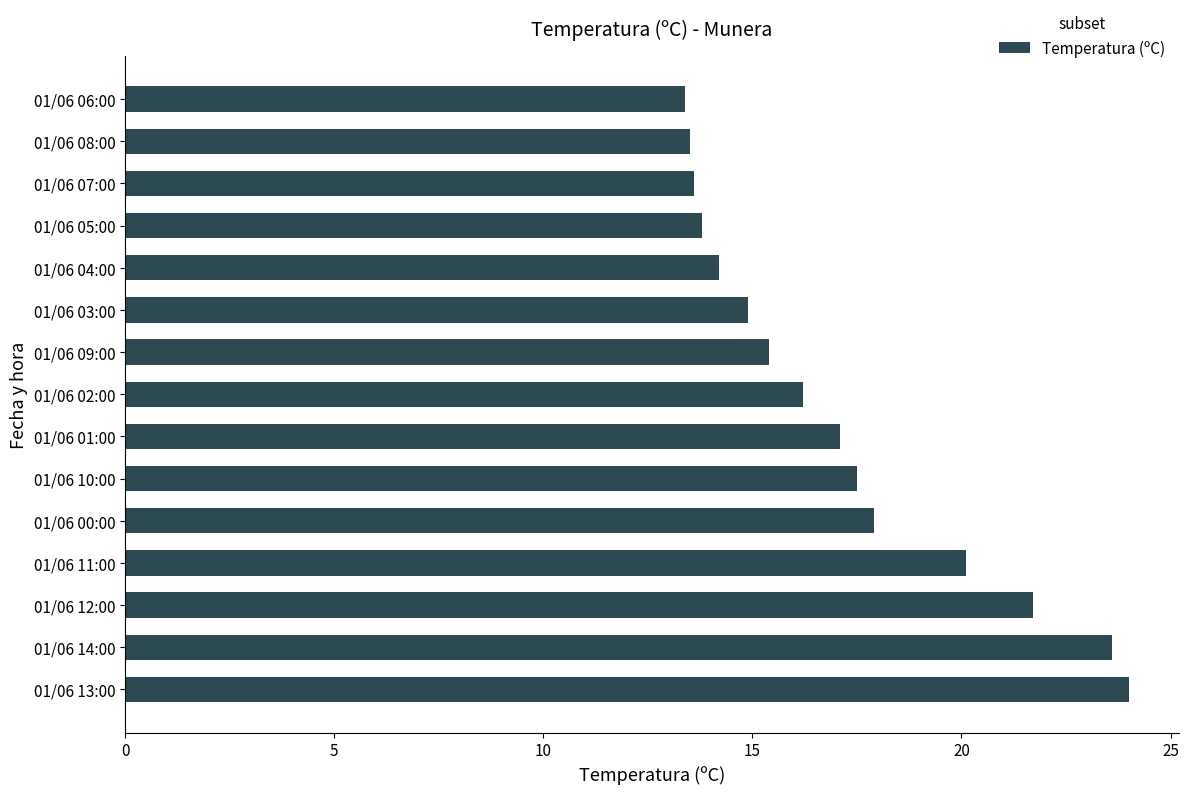

Approximately how many times larger is the value at 01/06 13:00 compared to 01/06 02:00?

1.5